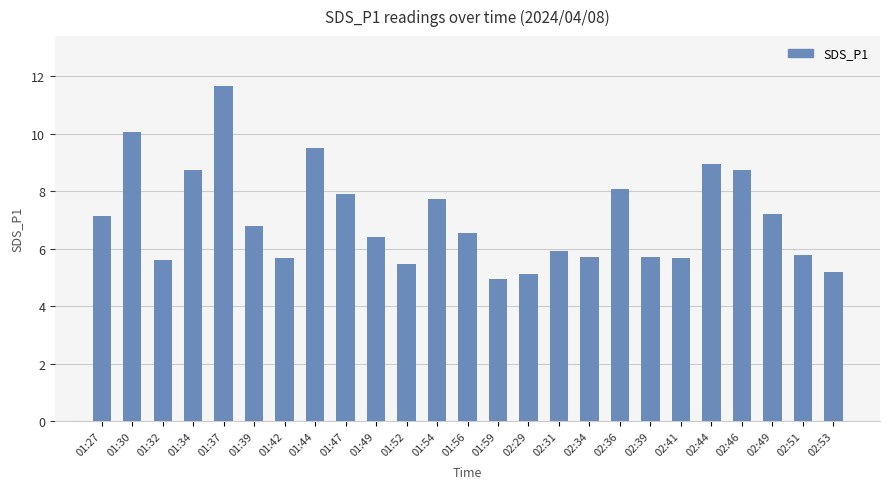

What is the greatest value displayed?

11.7